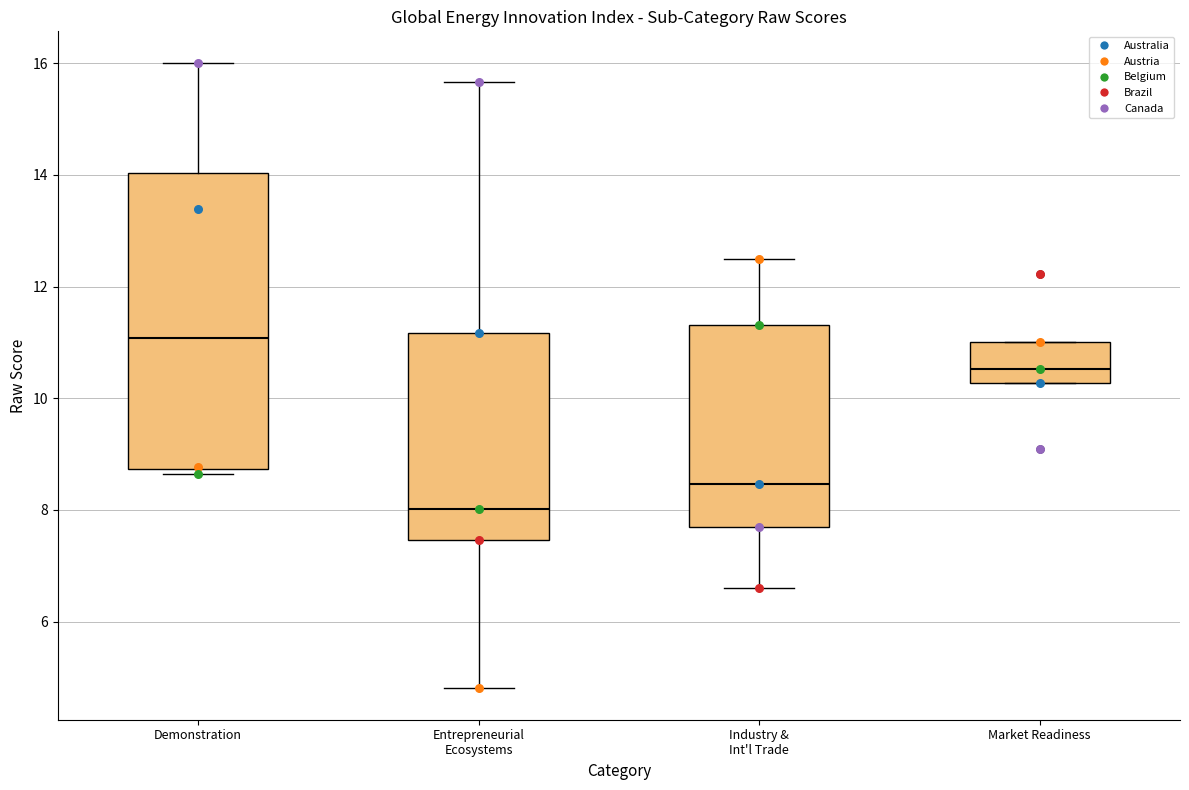

Where does the median line of the box for Entrepreneurial Ecosystems sit on the y-axis? The values are not printed on the chart, so give them approximately, as read against the axis.

8.0